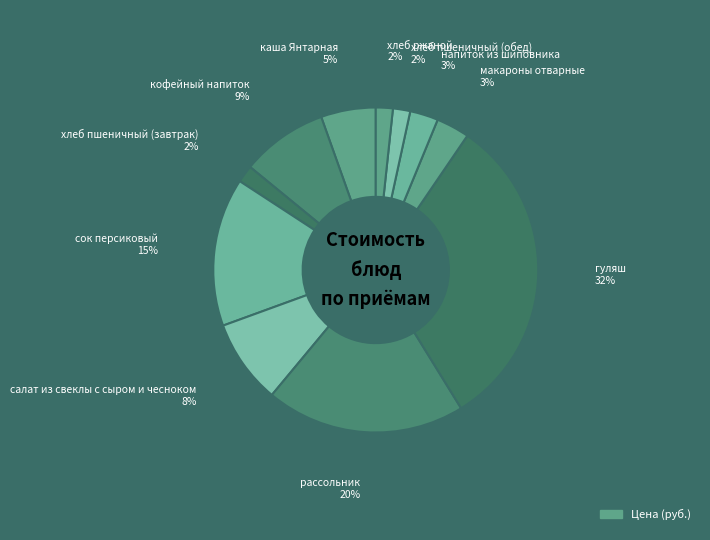

How many slices are in this pie chart?

11